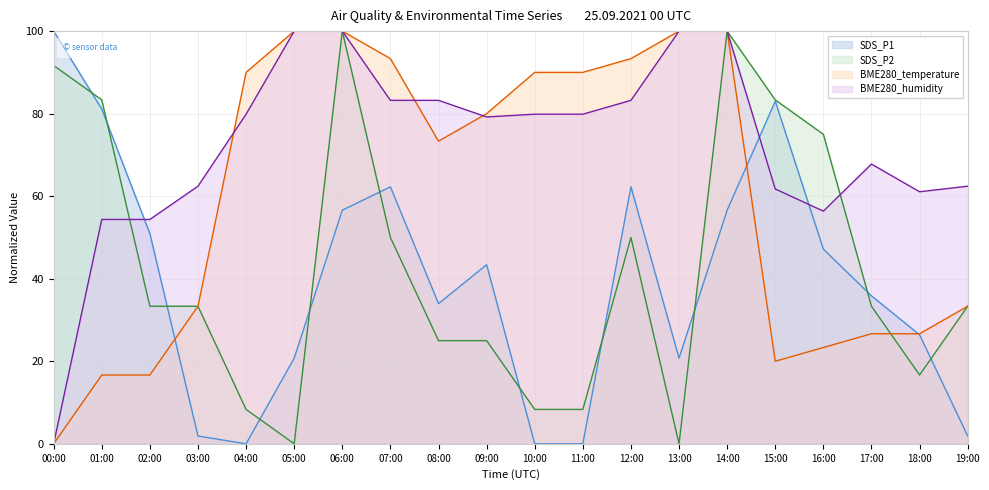

Is the value of BME280_humidity (line) at 03:00 greater than the value of SDS_P2 (line) at 15:00?

No